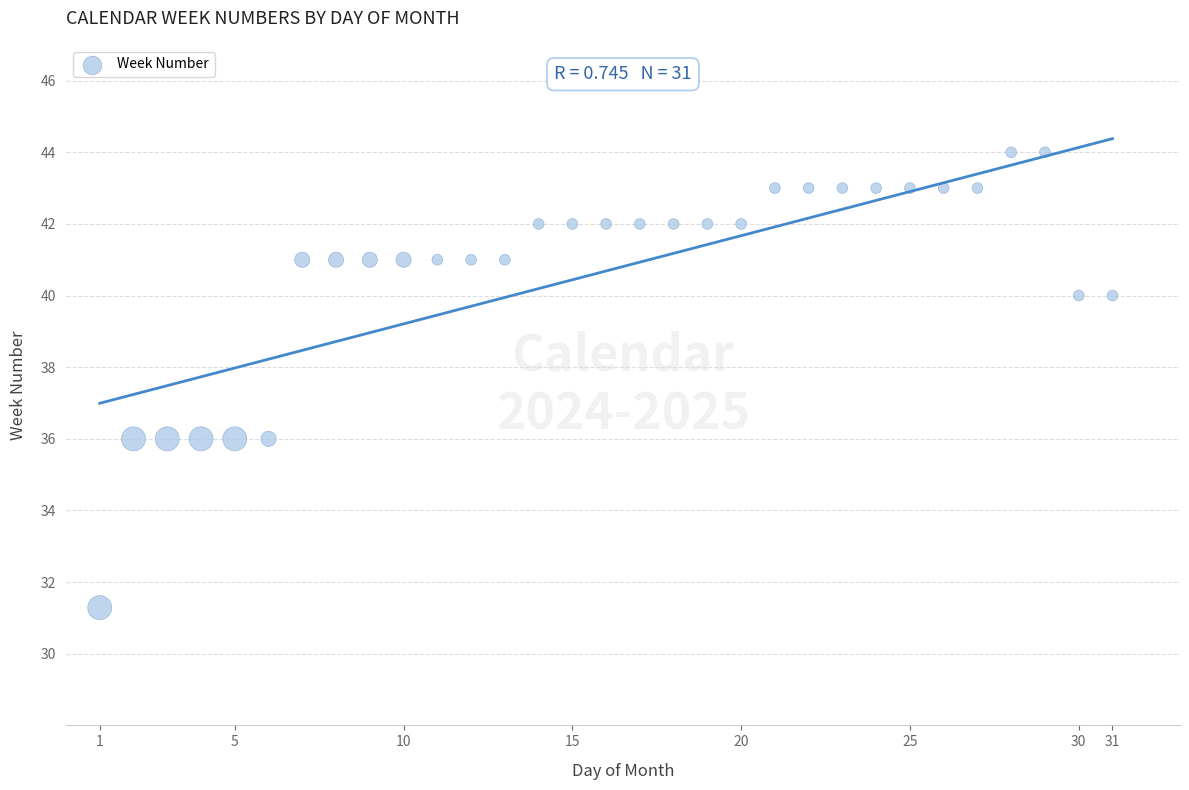

What is the range of X values (max minus min)?

30.0